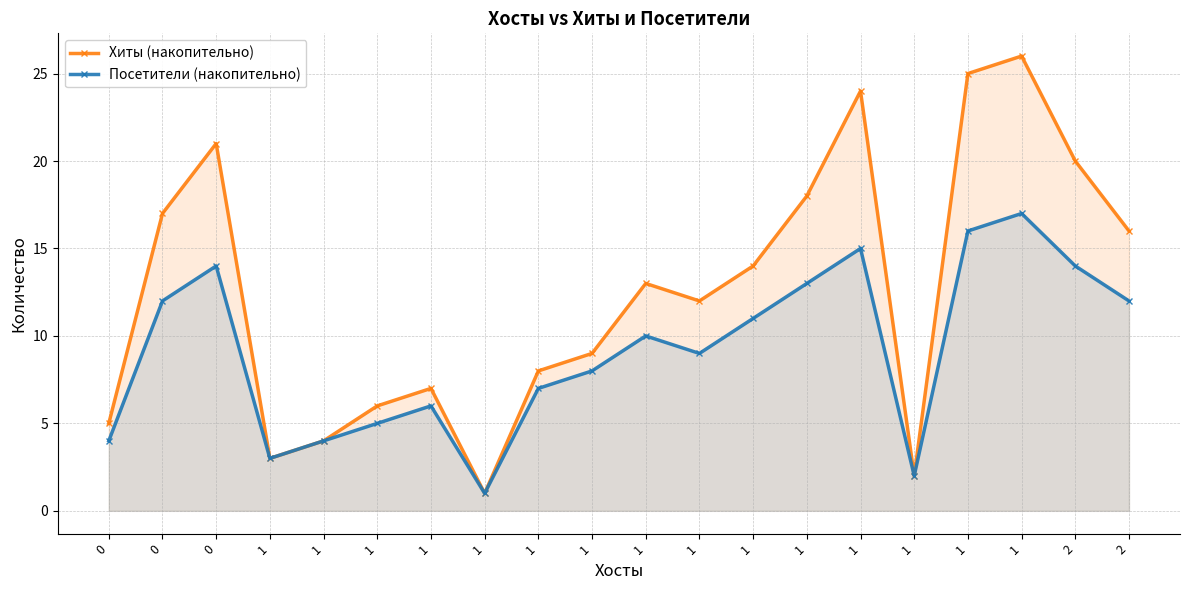

At 1, list the series in order from smallest to largest.

Хиты (накопительно), Посетители (накопительно)